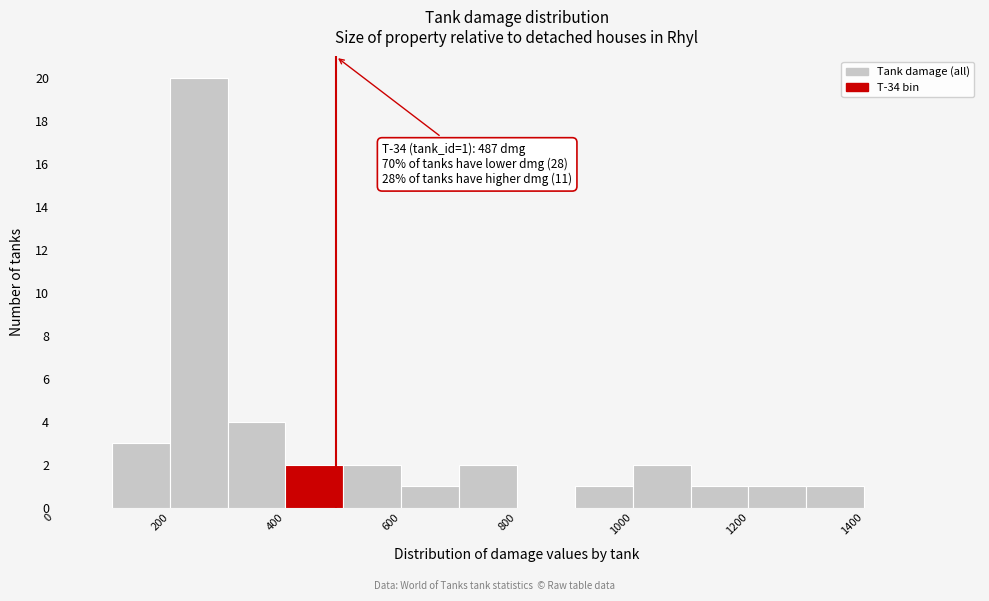

Over which range of the x-axis is the bar tallest?

200 to 300